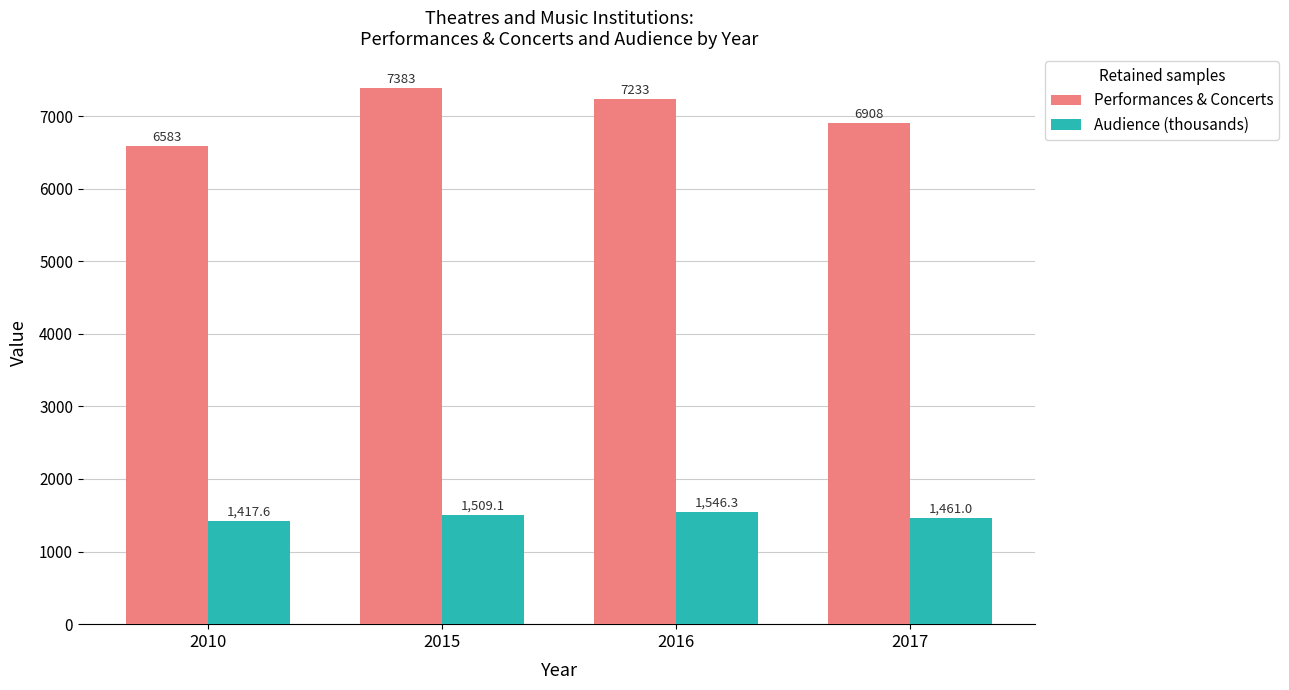

Where is Audience (thousands) nearest to the value 1481?

2017